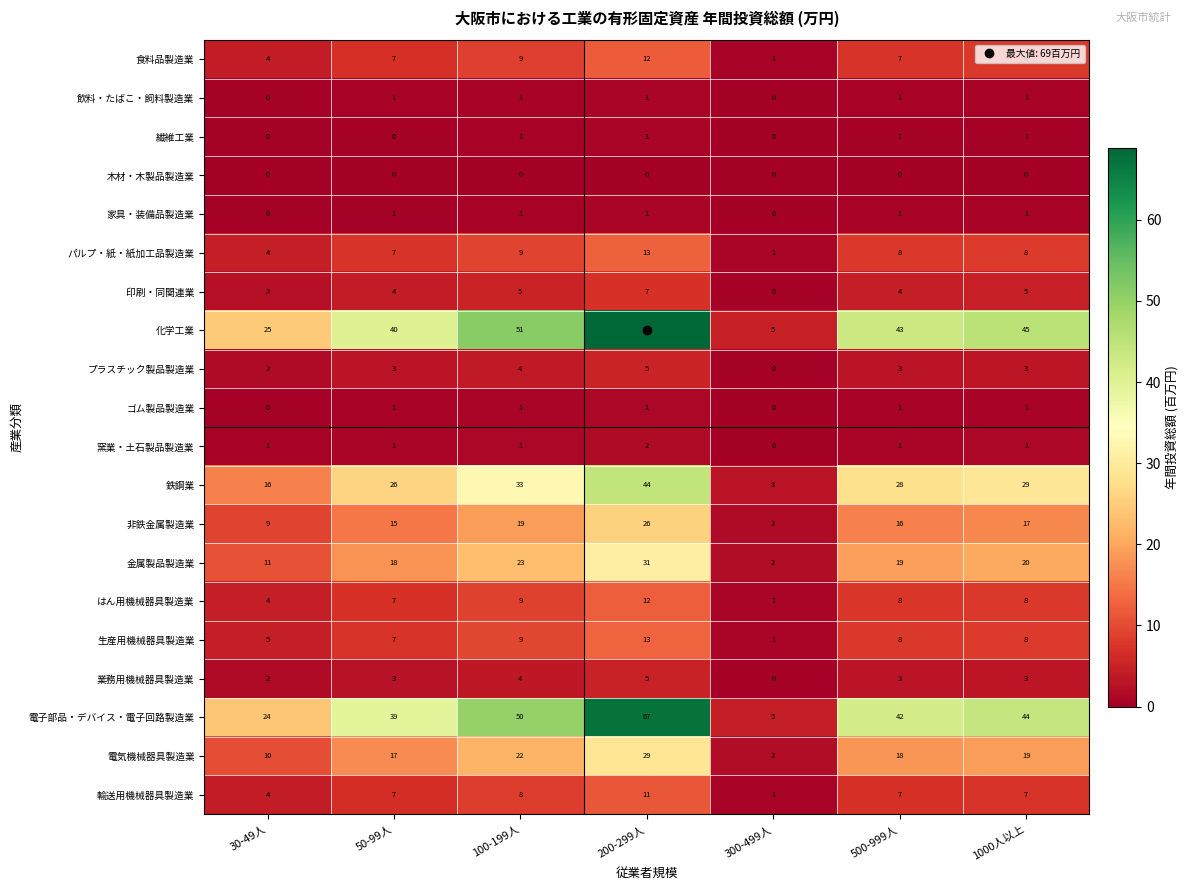

How many data points in 金属製品製造業 are less than 19?

3